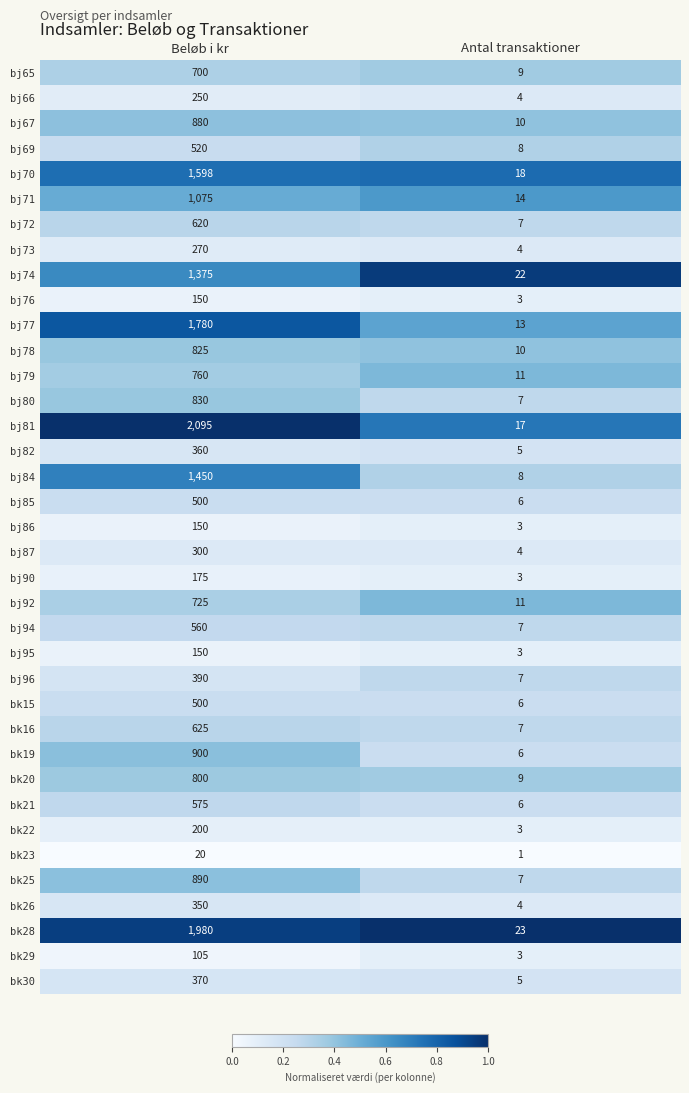

List the labels in order of bj69 value, largest first.

Beløb i kr, Antal transaktioner